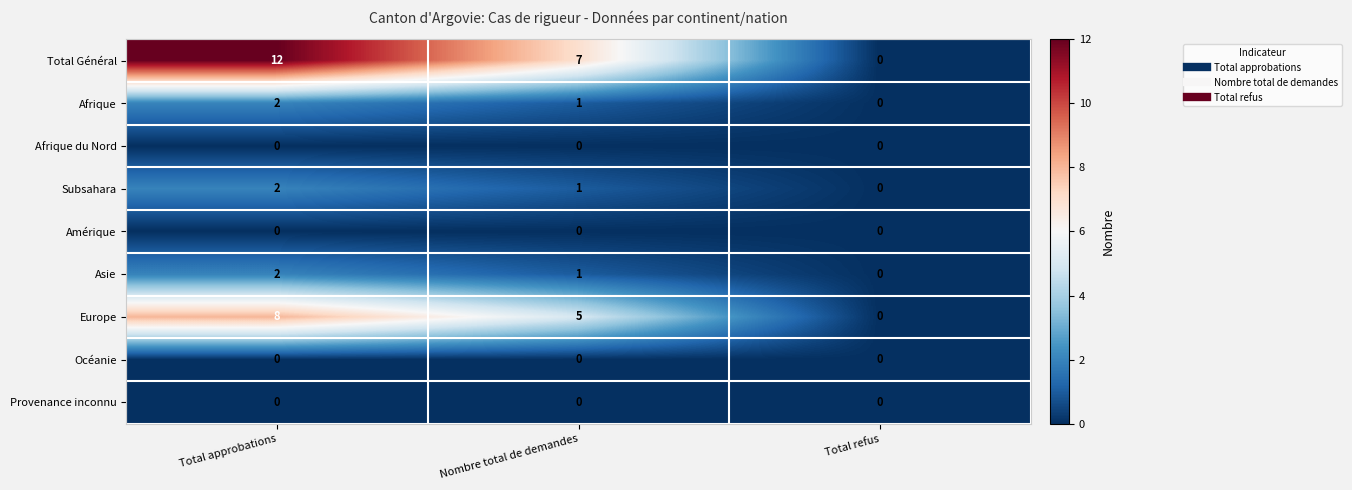

List the labels in order of Total Général value, smallest first.

Total refus, Nombre total de demandes, Total approbations